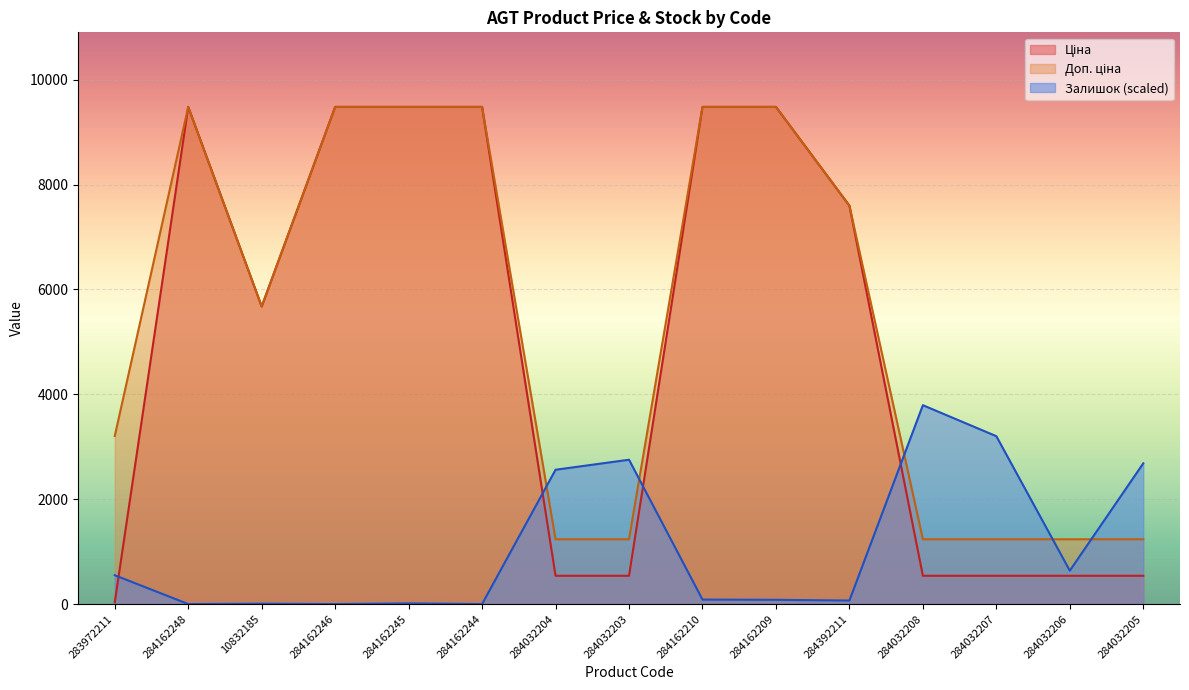

Reading left to right, extract all data points from this chart.

Ціна: 283972211=32.0	284162248=9480.1	10832185=5673.8	284162246=9480.1	284162245=9480.1	284162244=9480.1	284032204=539.0	284032203=539.0	284162210=9480.1	284162209=9480.1	284392211=7596.5	284032208=539.0	284032207=539.0	284032206=539.0	284032205=539.0
Доп. ціна: 283972211=3205.0	284162248=9480.1	10832185=5673.8	284162246=9480.1	284162245=9480.1	284162244=9480.1	284032204=1235.4	284032203=1235.4	284162210=9480.1	284162209=9480.1	284392211=7596.5	284032208=1235.4	284032207=1235.4	284032206=1235.4	284032205=1235.4
Залишок: 283972211=549.8	284162248=0.0	10832185=6.1	284162246=0.0	284162245=12.2	284162244=0.0	284032204=2561.1	284032203=2752.0	284162210=85.5	284162209=80.9	284392211=67.2	284032208=3792.0	284032207=3201.0	284032206=636.8	284032205=2683.3